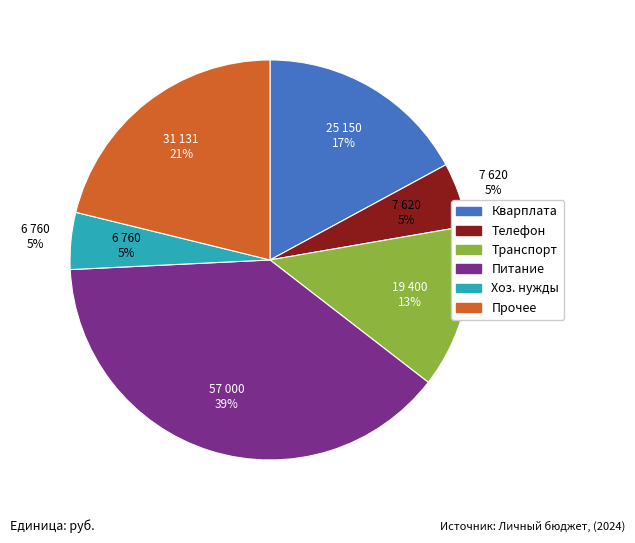

How many segments does this pie chart have?

6